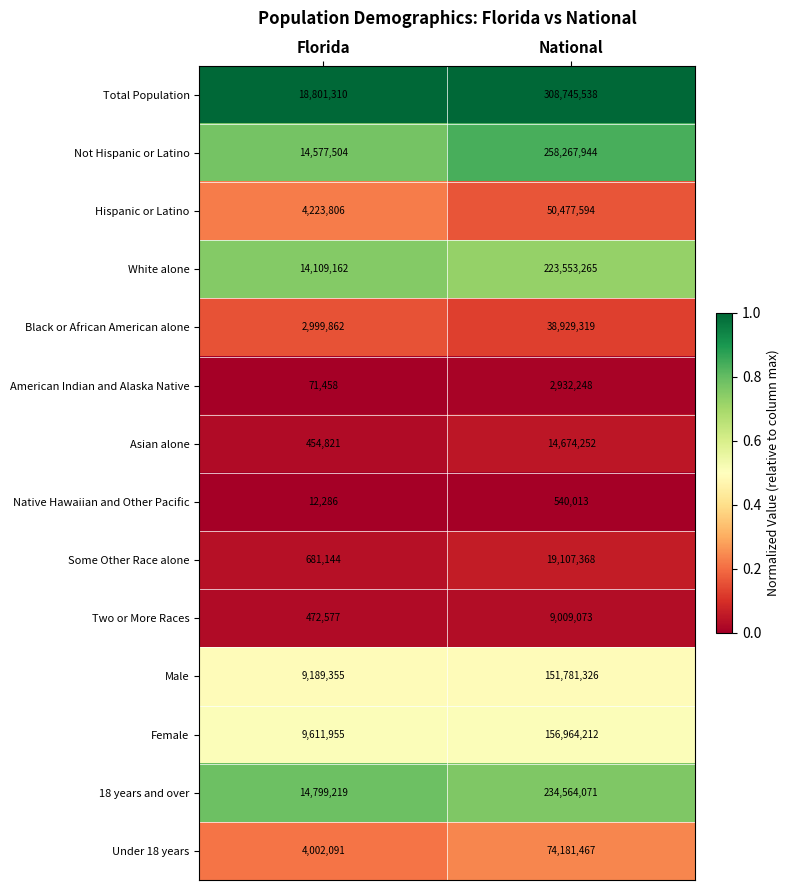

Is it true that Female equals 15665011 at Florida?

False